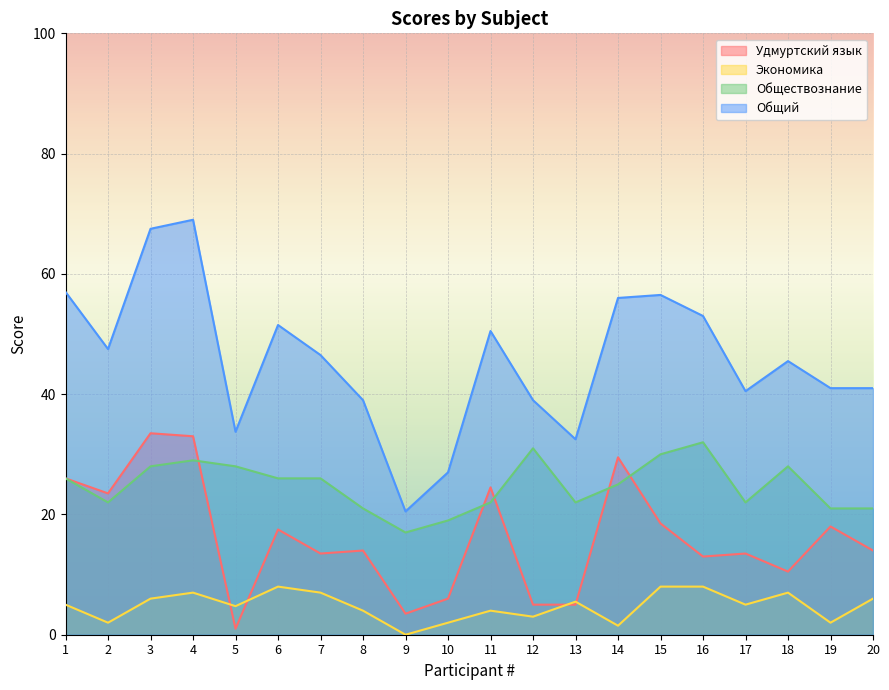

The Общий series shows 13.4 at 10. True or false?

False